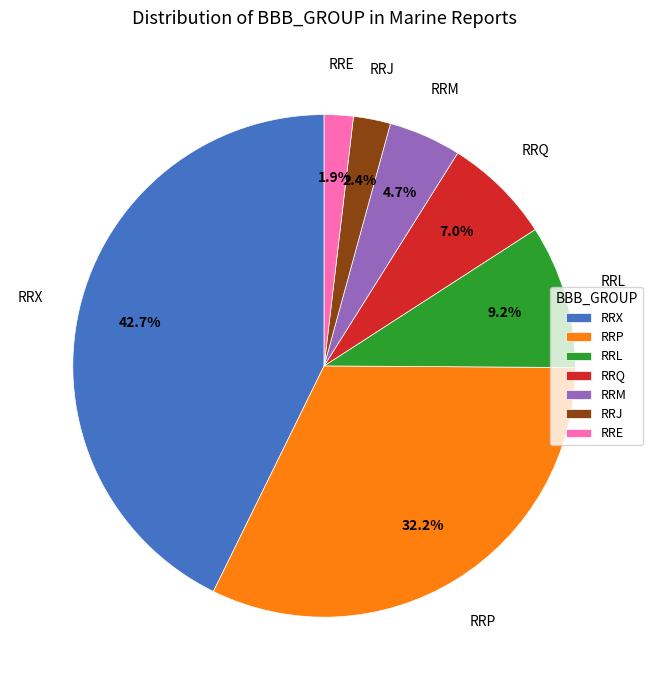

Count the number of slices in the pie.

7